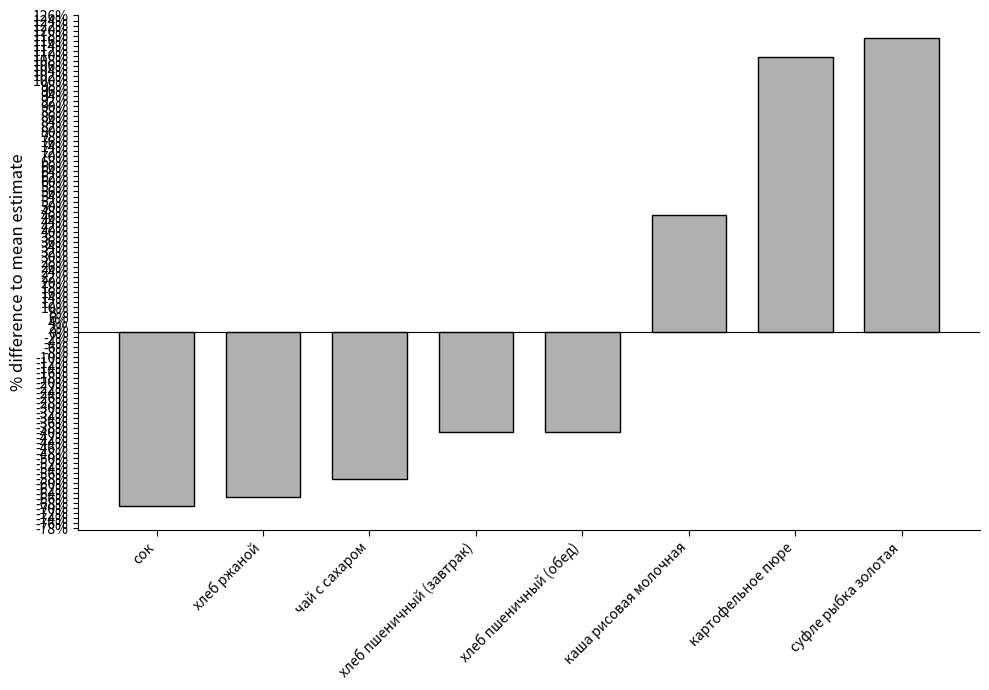

Are the bars horizontal?

No